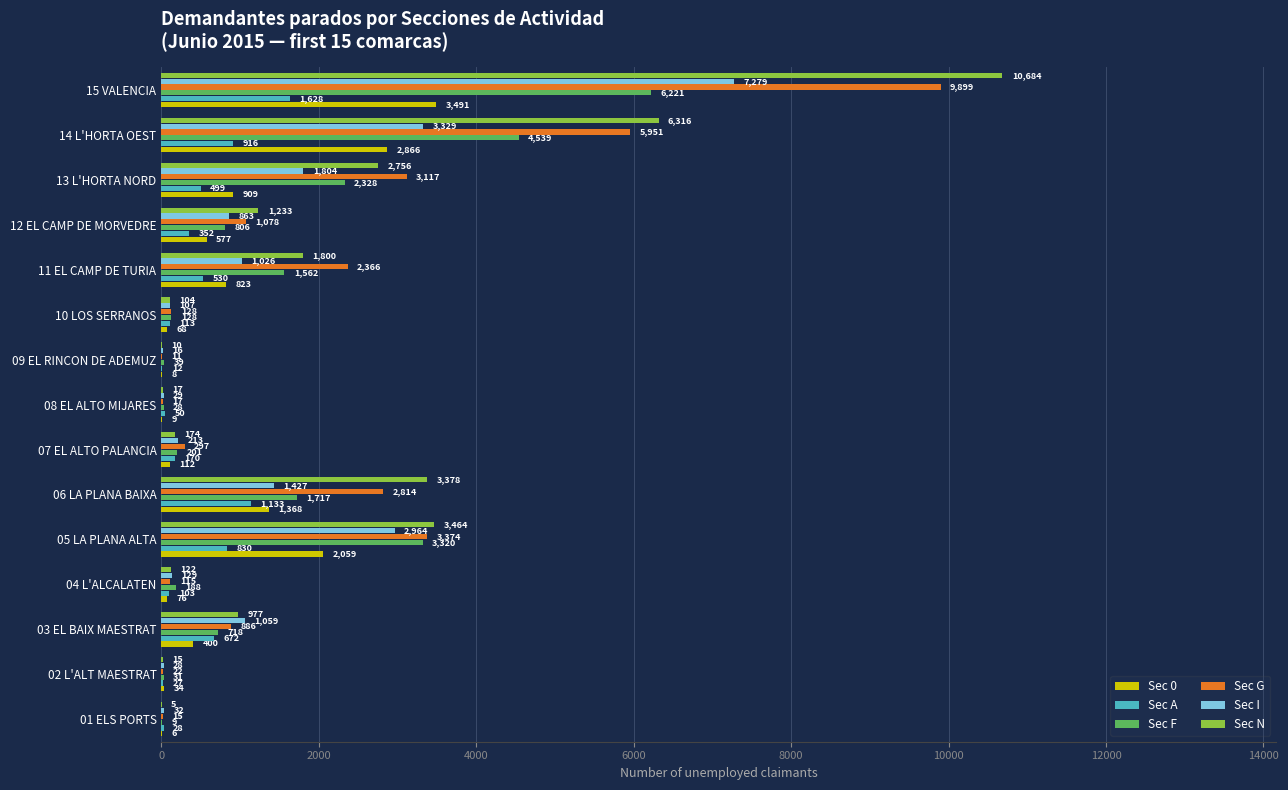

Between 03 EL BAIX MAESTRAT and 07 EL ALTO PALANCIA, which series saw the biggest shift?

Sec I